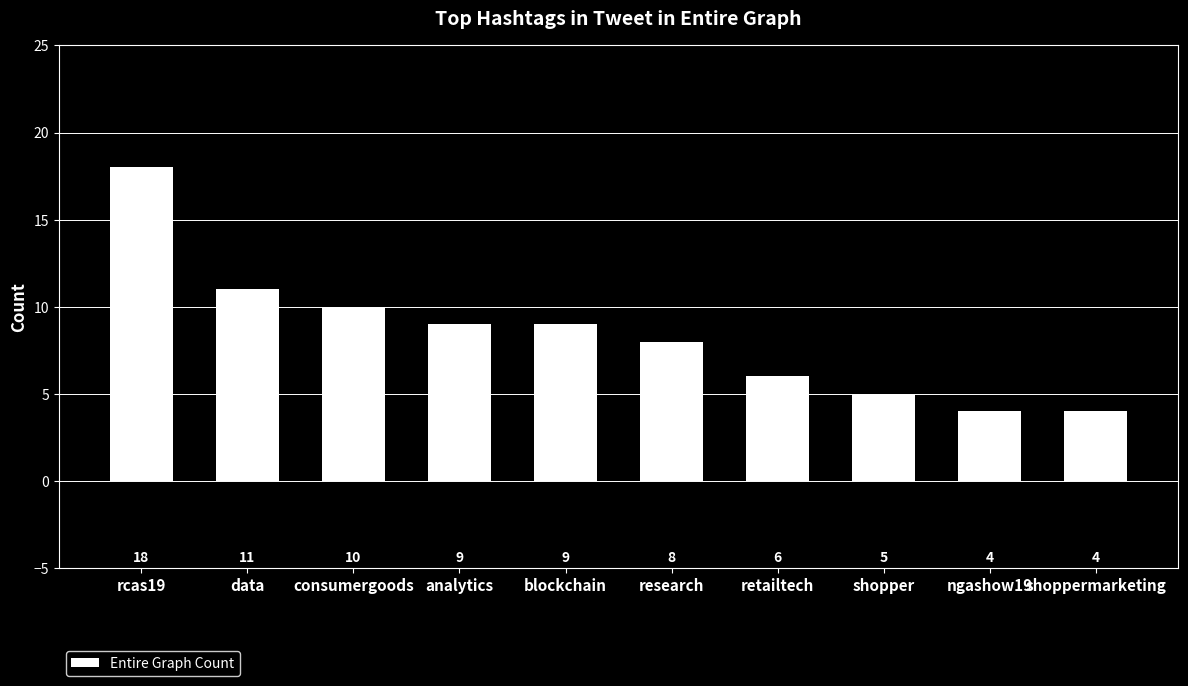

True or false: the data shows 3 at analytics.

False